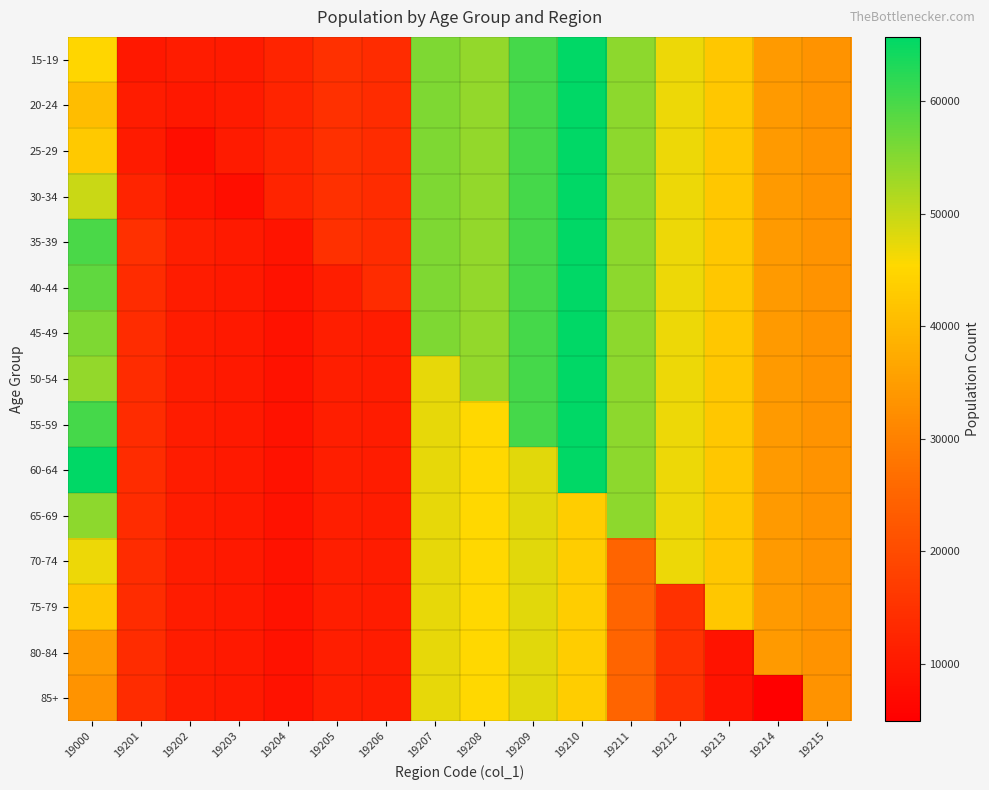

At 19211, list the series in order from smallest to largest.

70-74, 75-79, 80-84, 85+, 15-19, 20-24, 25-29, 30-34, 35-39, 40-44, 45-49, 50-54, 55-59, 60-64, 65-69